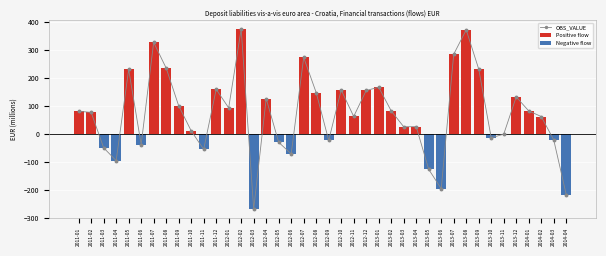

What is the sum of the OBS_VALUE values at 2012-09 and 2011-04?

-119.4